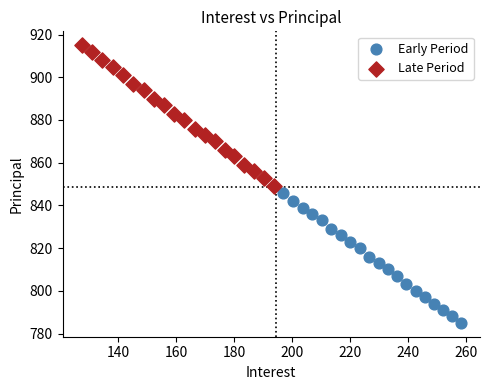

Which series has the largest Y range (max minus min)?

Late Period